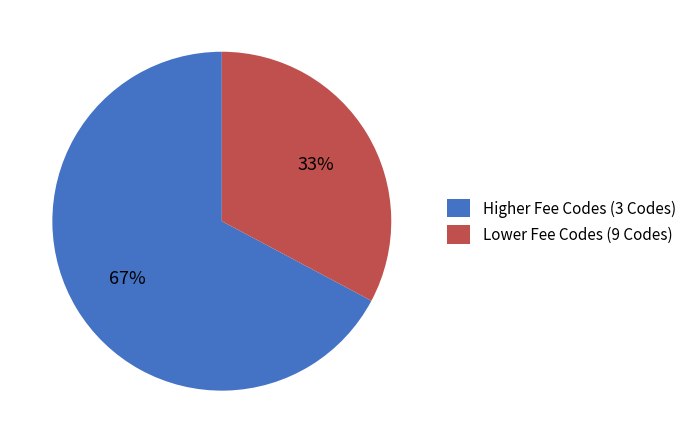

To the nearest percent, what is the difference between the largest and smallest slice percentages?

34%